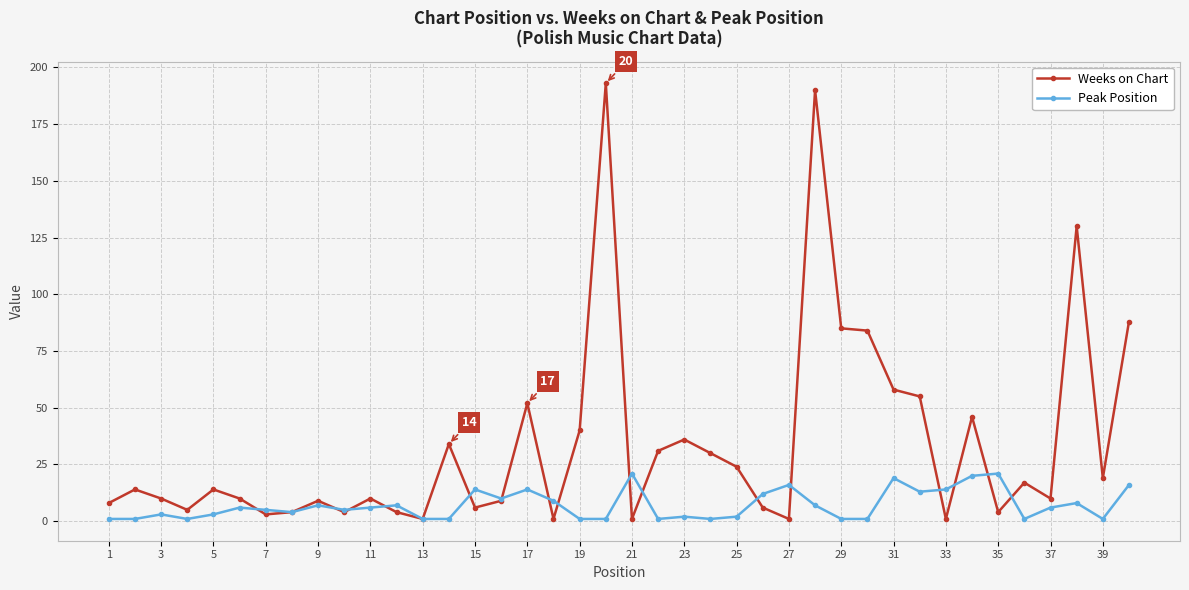

How many distinct data groups are displayed?

2